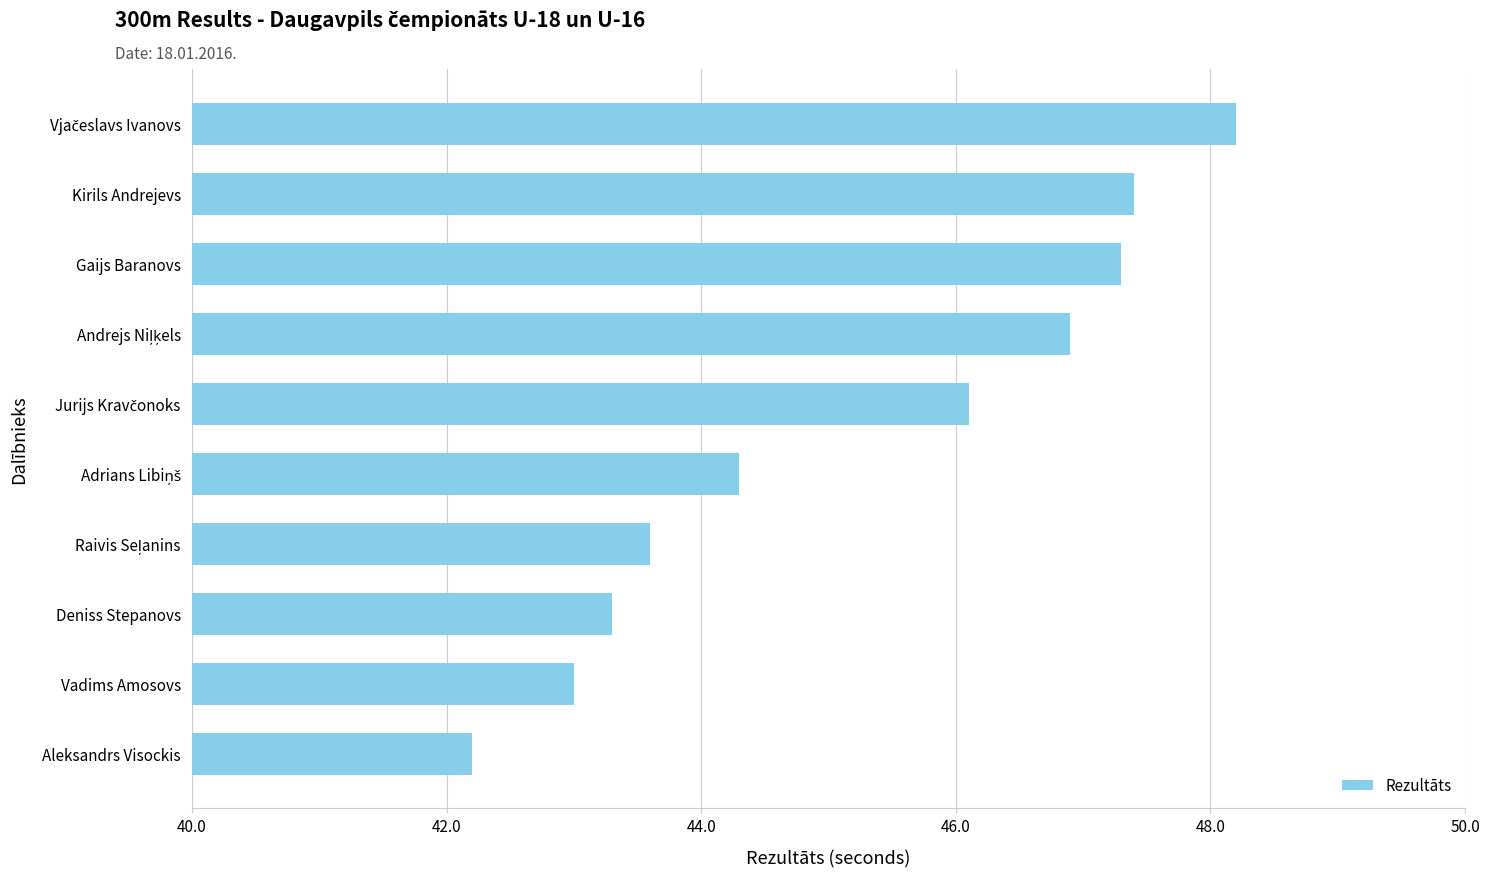

Reading top to bottom, what are all the values shown in this chart?

48.2	47.4	47.3	46.9	46.1	44.3	43.6	43.3	43.0	42.2